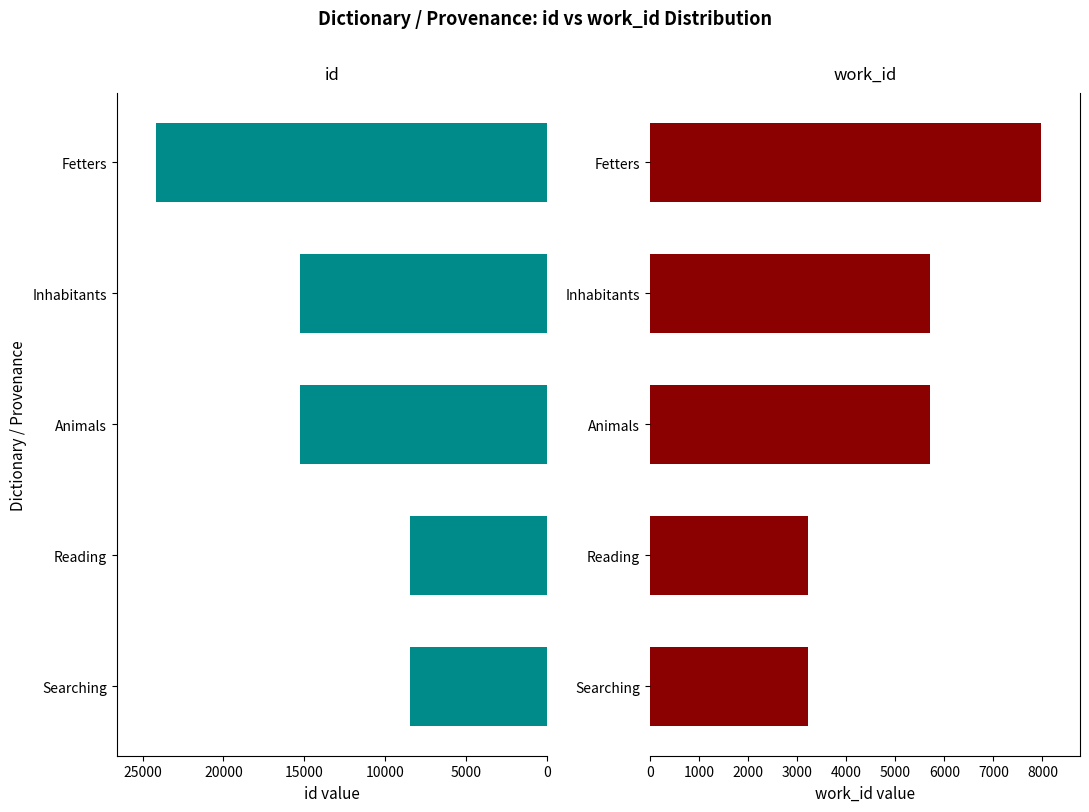

Is it true that id equals 14960 at Searching?

False